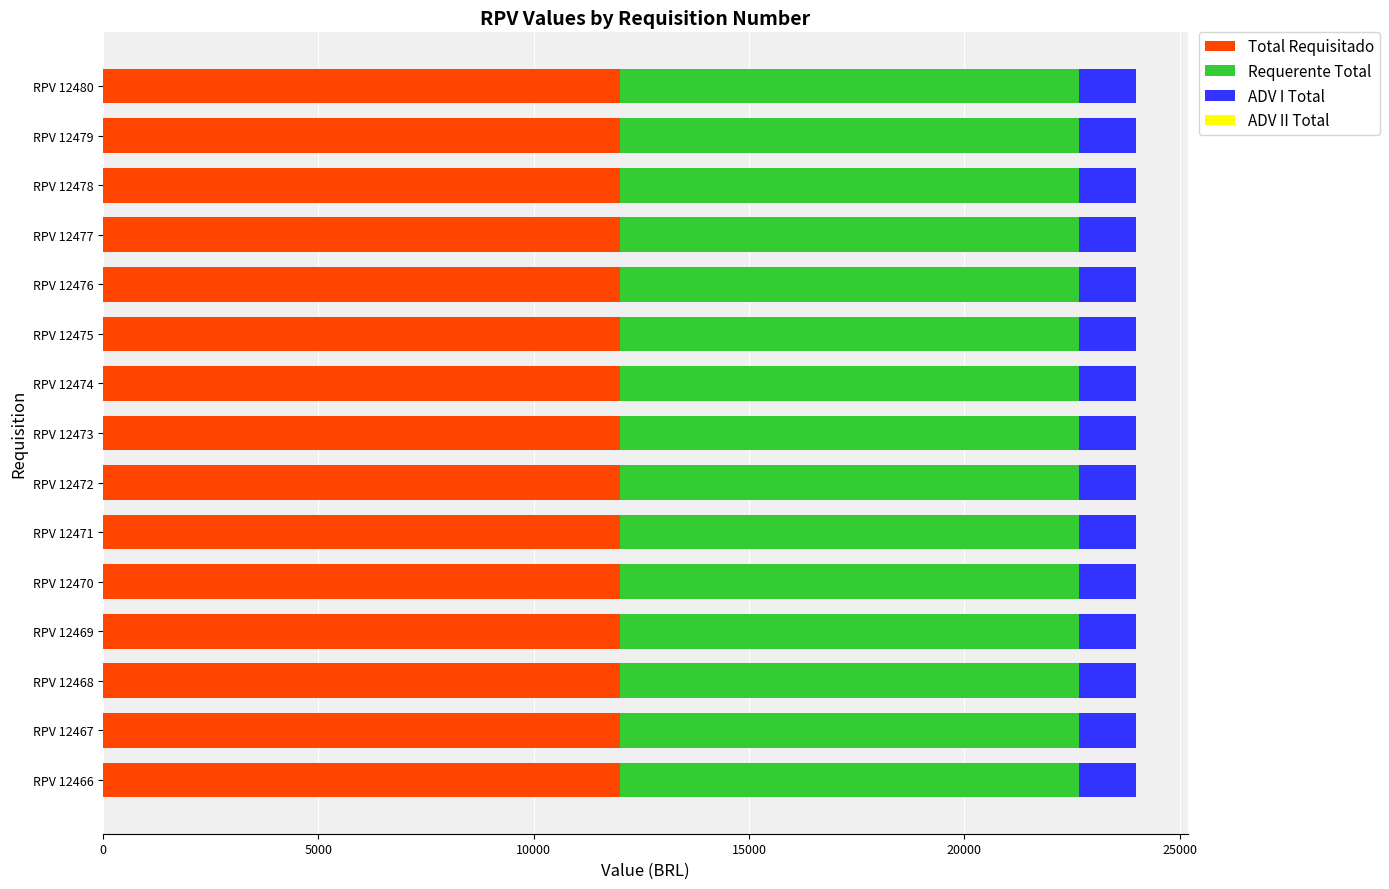

The value of Total Requisitado at RPV 12466 is 2876.5. True or false?

False